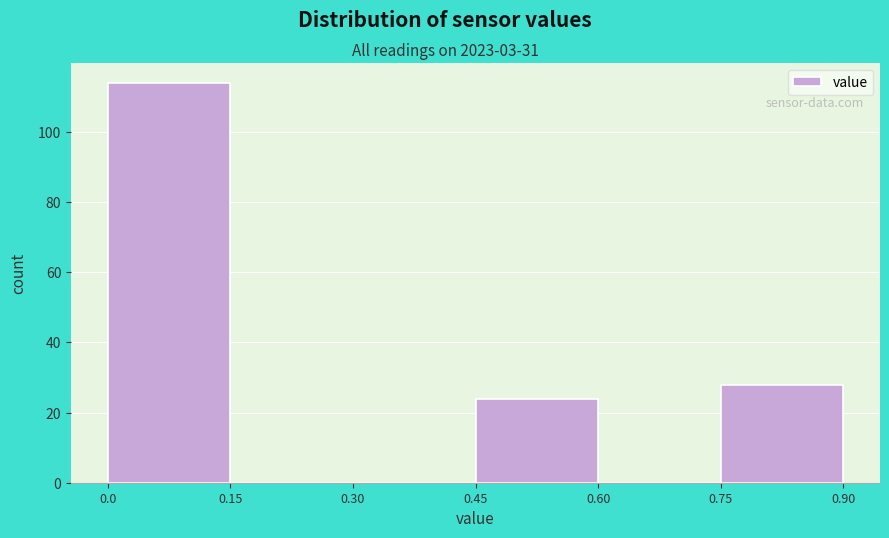

Reading left to right, transcribe this chart: for each bar, give the range it covers on the x-axis and its height. The values are not printed on the chart, so give them approximately, as read against the axis.

0.0 to 0.15: 114
0.15 to 0.30: 0
0.30 to 0.45: 0
0.45 to 0.60: 24
0.60 to 0.75: 0
0.75 to 0.90: 28